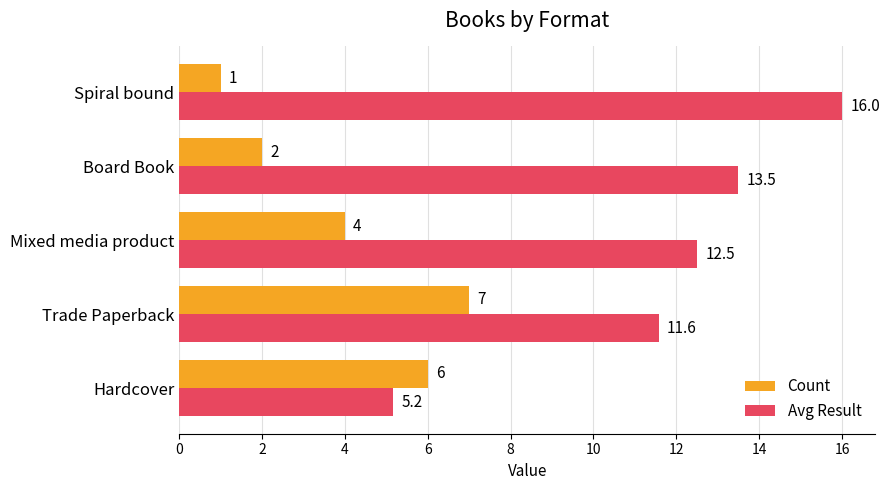

What are all the series names shown in the legend?

Count, Avg Result